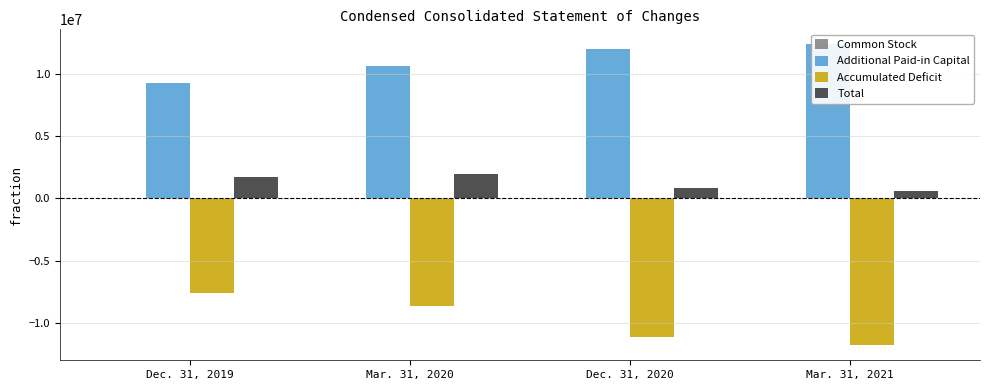

Count the number of data series in this chart.

4